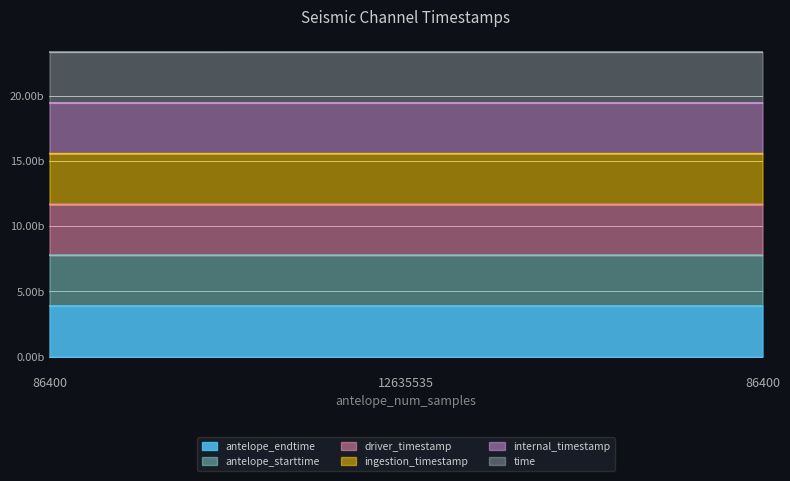

Is the value of driver_timestamp at 12635535 greater than the value of antelope_starttime at 12635535?

Yes